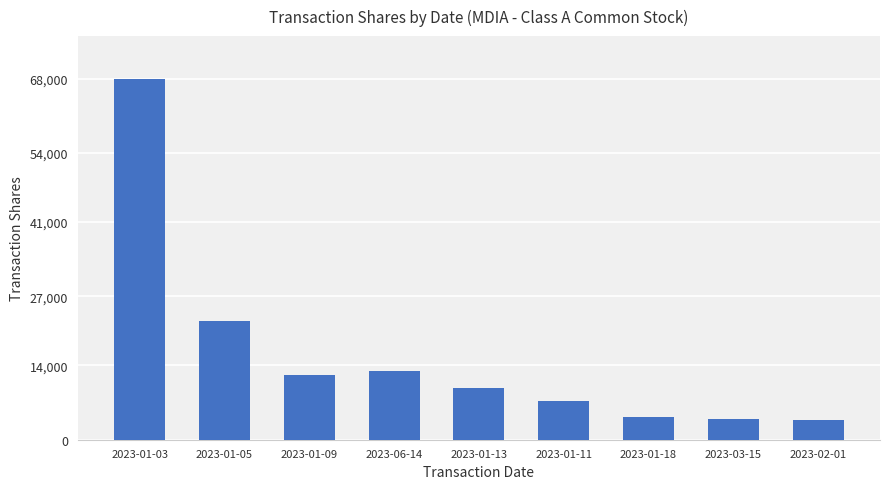

The value at 2023-01-03 is 67902. True or false?

True